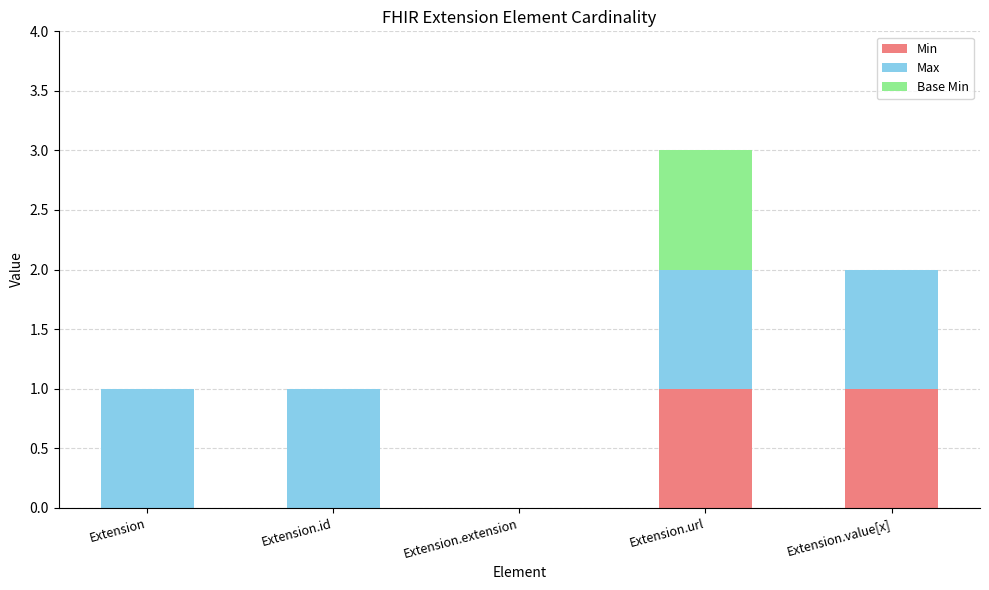

Reading right to left, what are the values for Min?

Extension.value[x]=1	Extension.url=1	Extension.extension=0	Extension.id=0	Extension=0